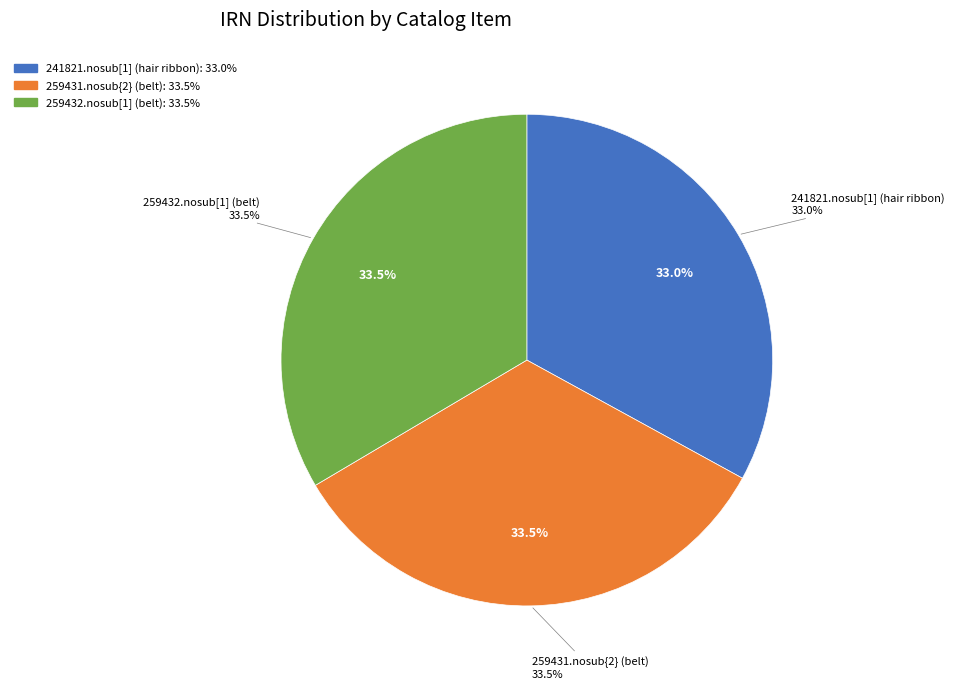

To the nearest percent, what is the average slice percentage?

33%